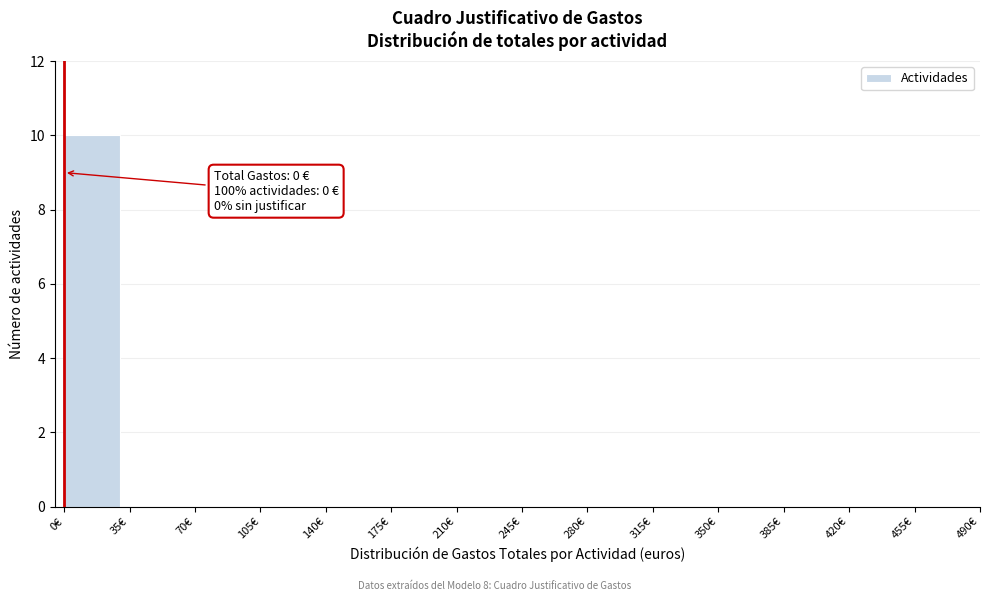

Reading left to right, what are all the values shown in this chart?

0€=10	35€=0	70€=0	105€=0	140€=0	175€=0	210€=0	245€=0	280€=0	315€=0	350€=0	385€=0	420€=0	455€=0